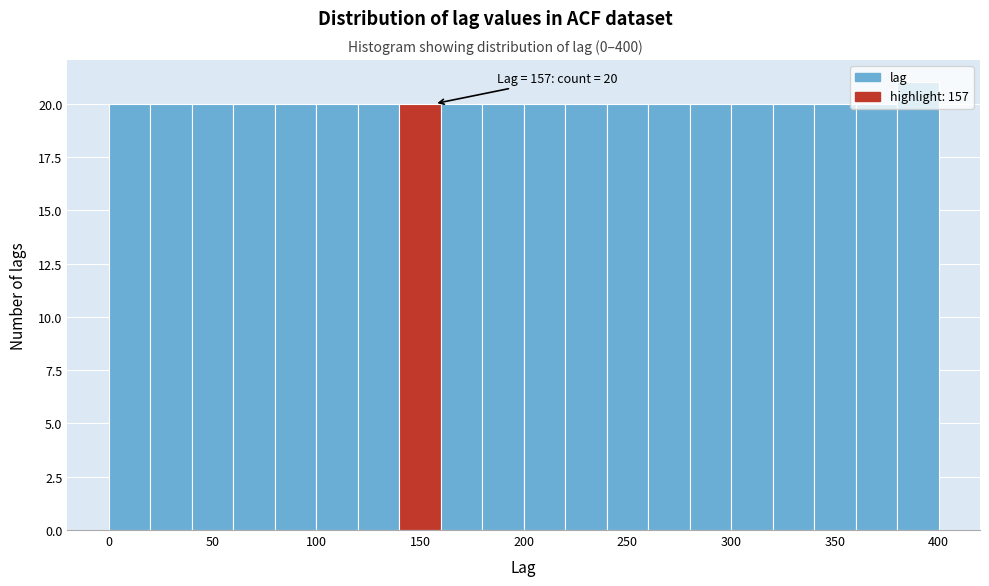

Over which range of the x-axis is the bar tallest?

380 to 400